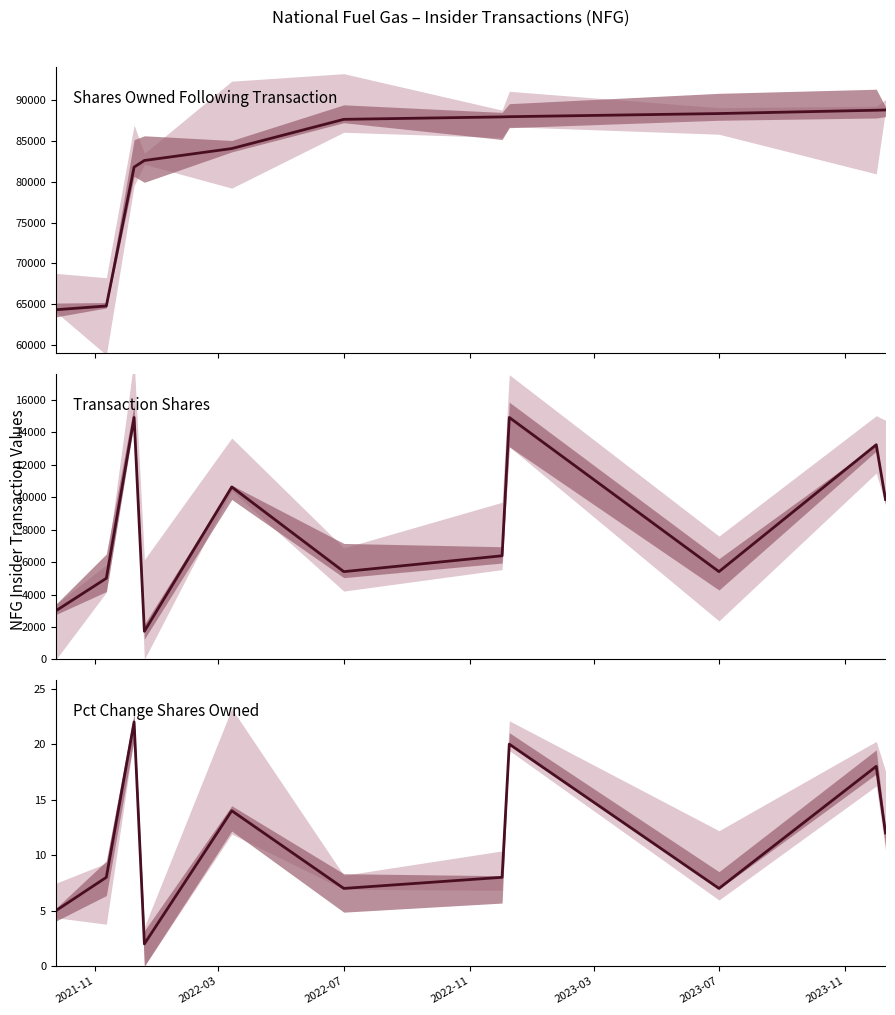

Does the chart have visible grid lines?

No